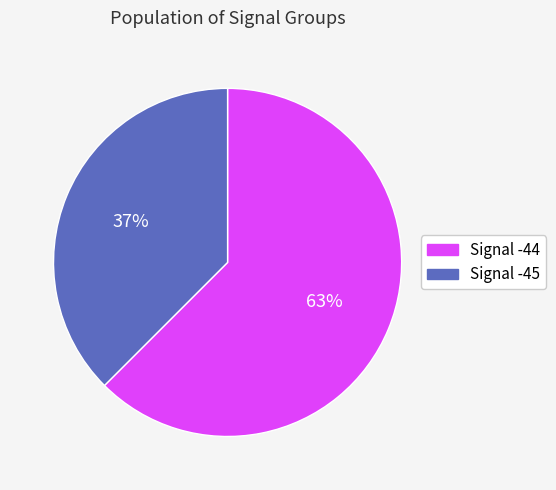

To the nearest percent, what is the average slice percentage?

50%